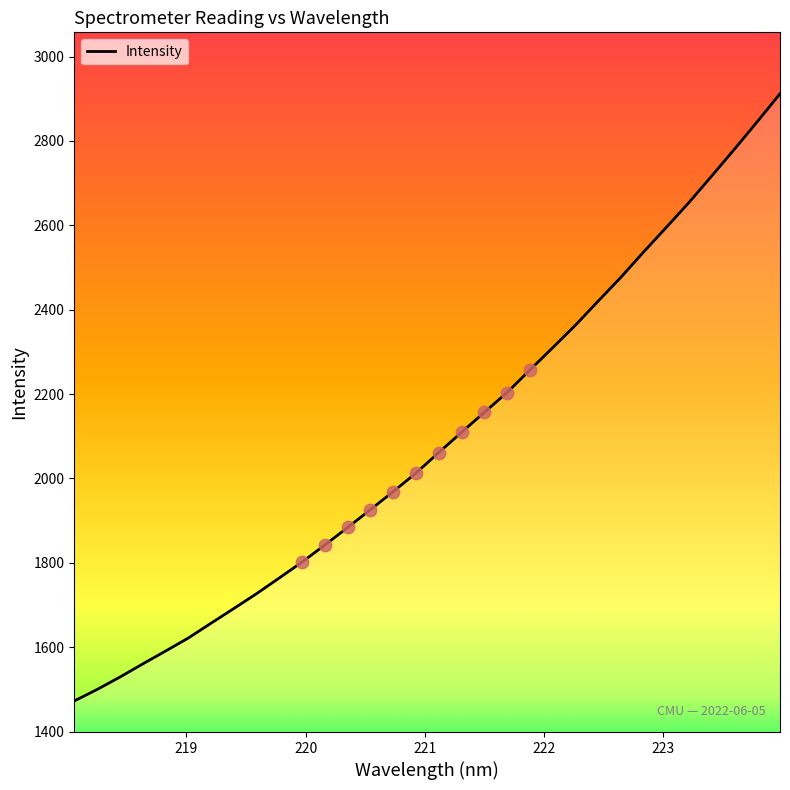

What is the maximum value shown in the chart?

2911.8